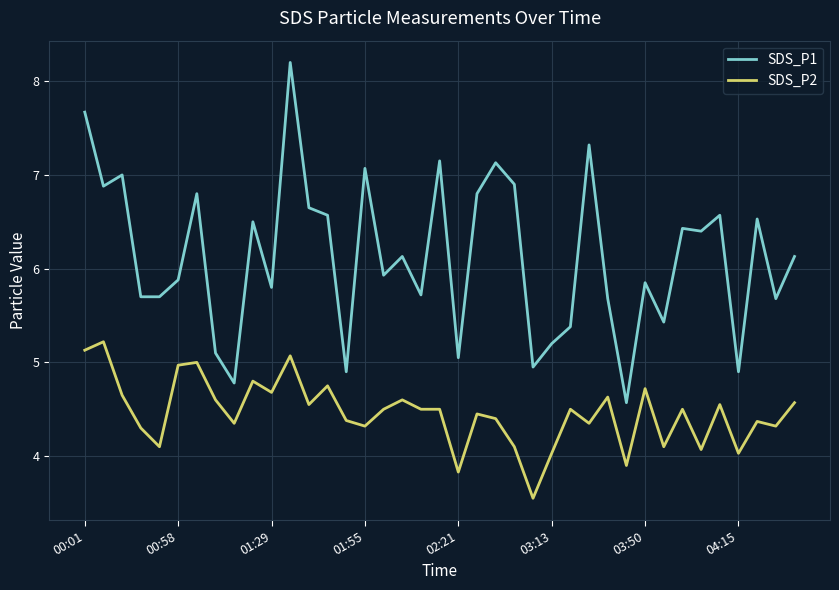

What is the maximum value for SDS_P2?

5.2